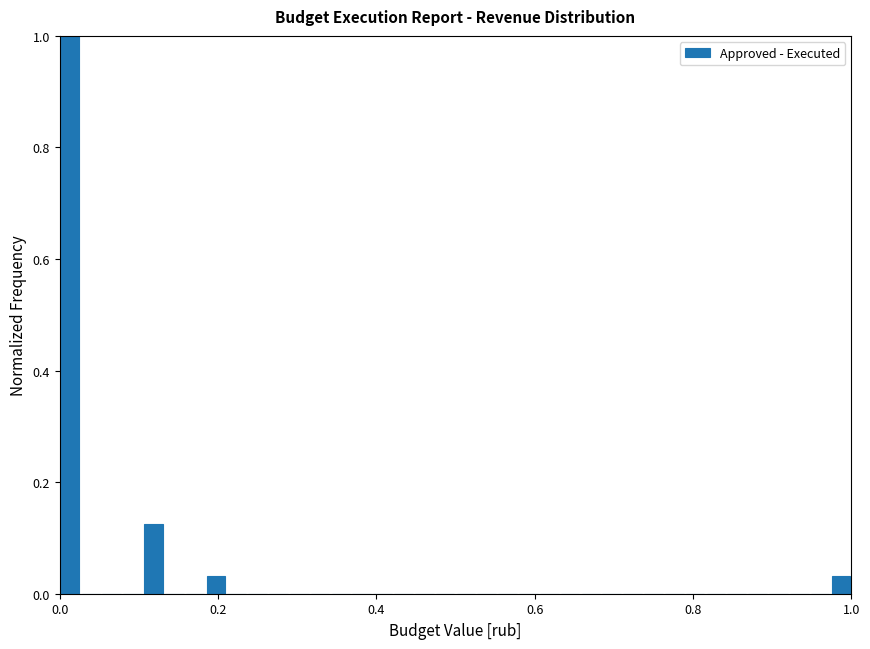

Read against the x-axis, roughly where is the centre of the tallest bar?

0.02